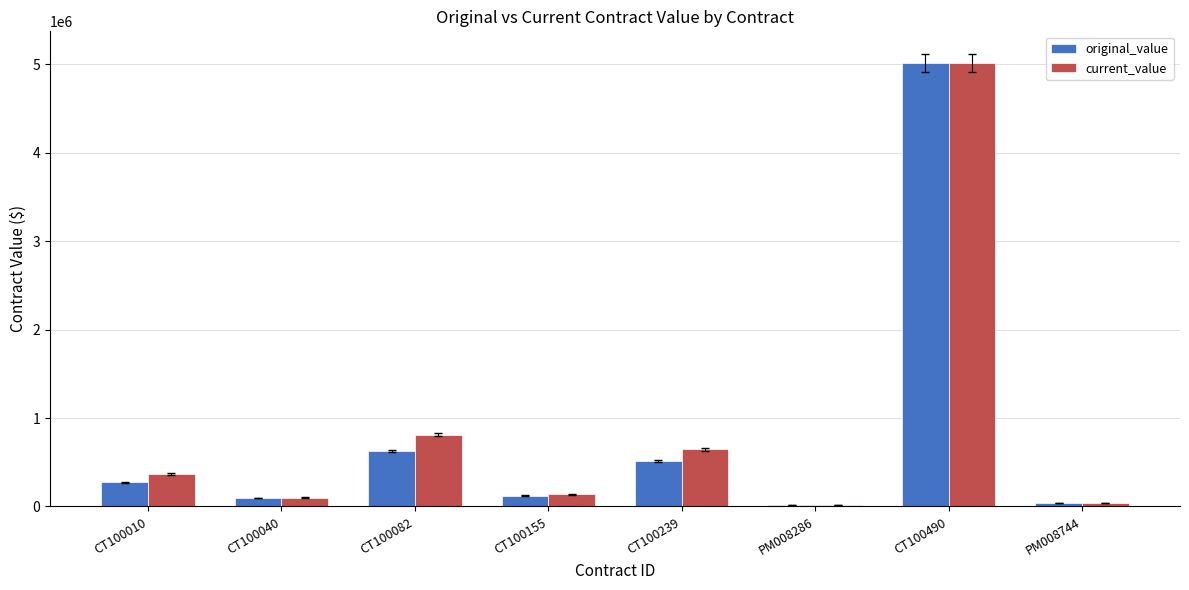

Which series changed the most between CT100239 and PM008744?

current_value